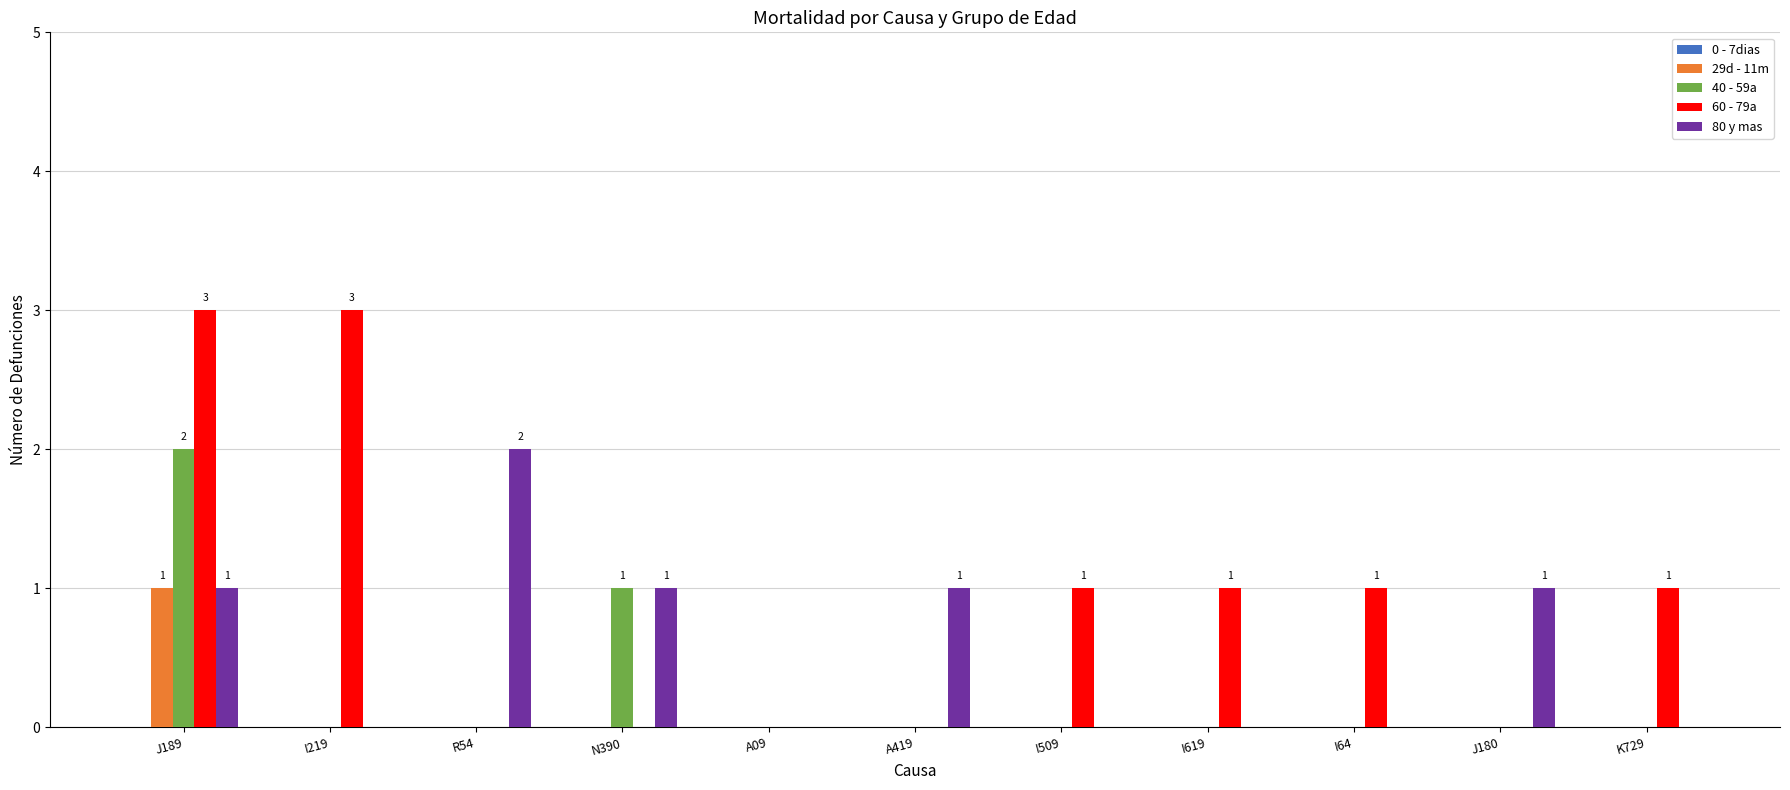

What is the sum of all 60 - 79a values?

10